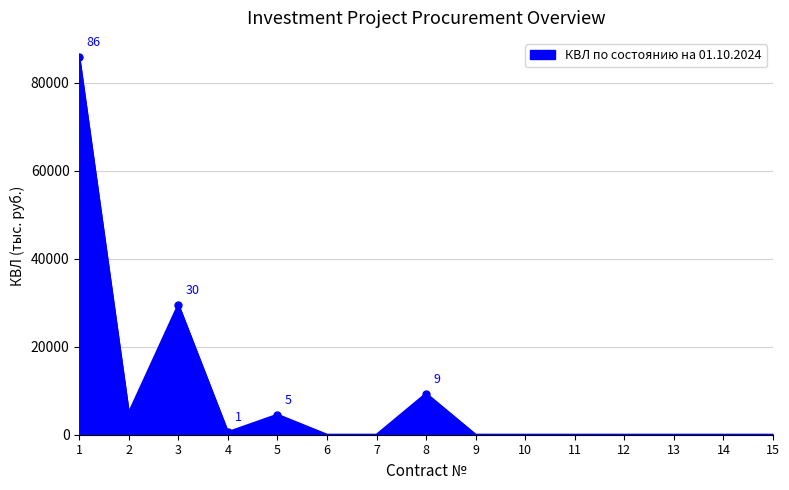

Which has a higher value, 2 or 7?

2